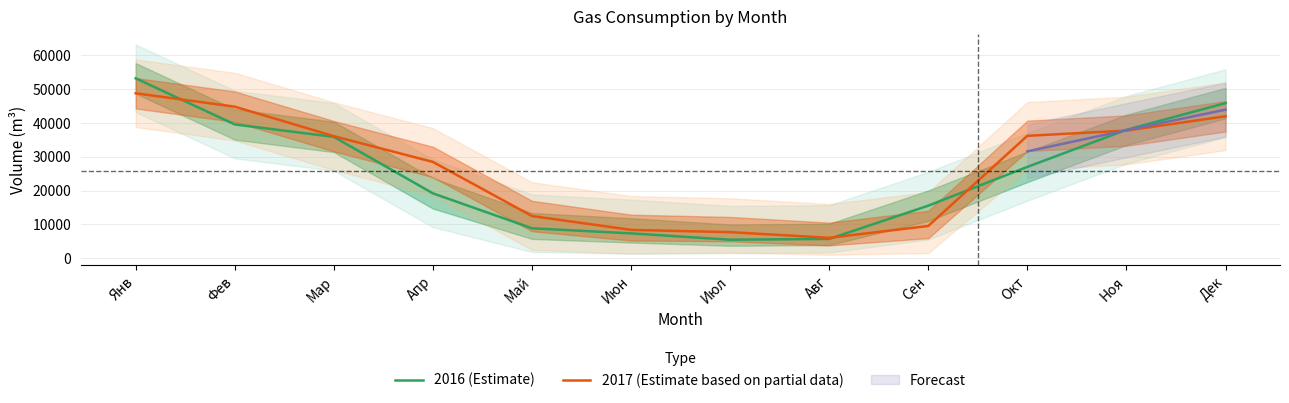

What is the difference between the maximum and second lowest values in the 2017 (Estimate based on partial data) series?

41076